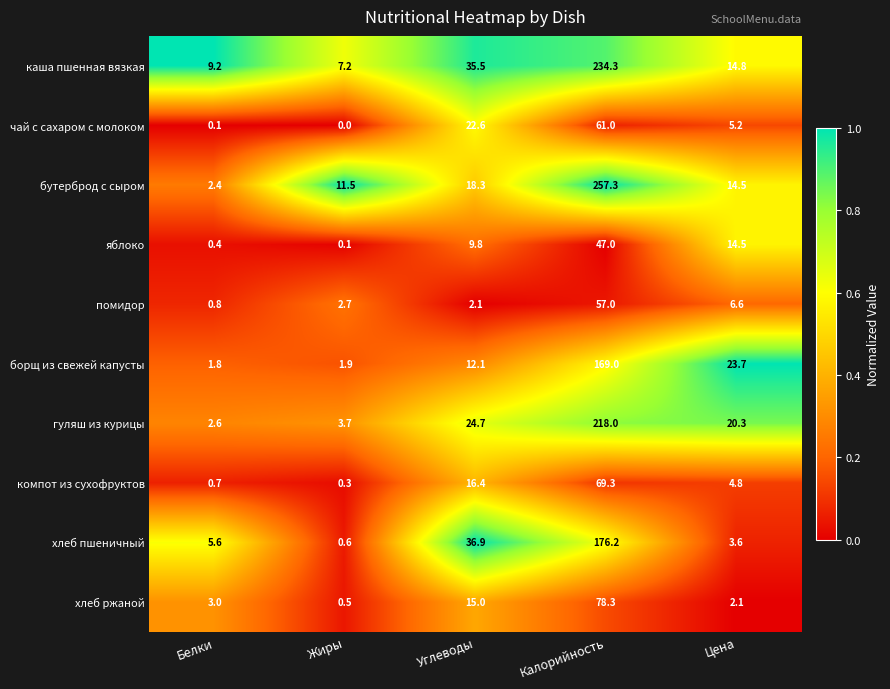

List the series in order of their peak value, highest first.

бутерброд с сыром, каша пшенная вязкая, гуляш из курицы, хлеб пшеничный, борщ из свежей капусты, хлеб ржаной, компот из сухофруктов, чай с сахаром с молоком, помидор, яблоко